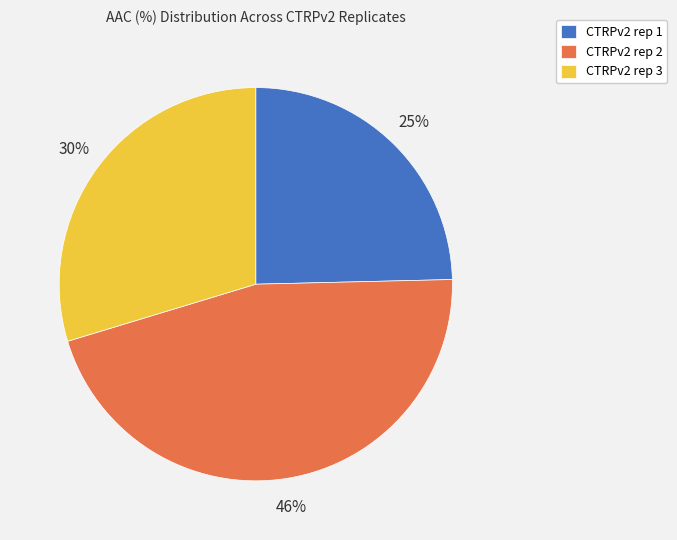

What is the ratio of the value at CTRPv2 rep 3 to the value at CTRPv2 rep 1?

1.2